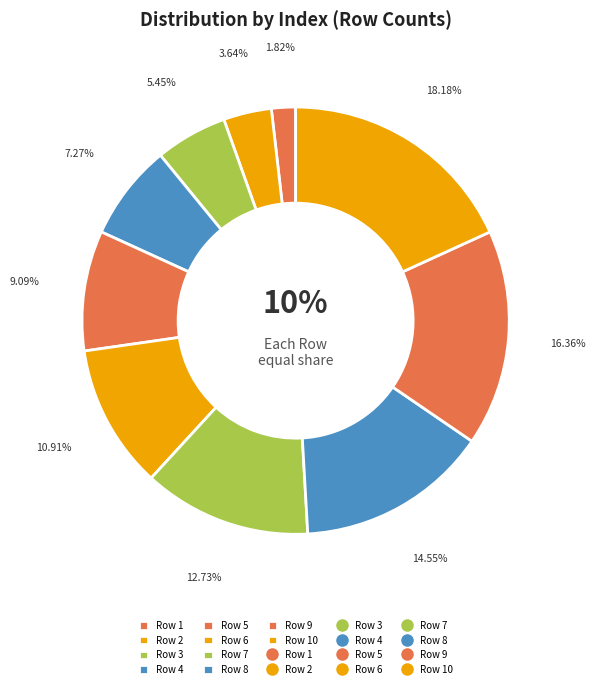

Is there a majority slice in this chart?

No